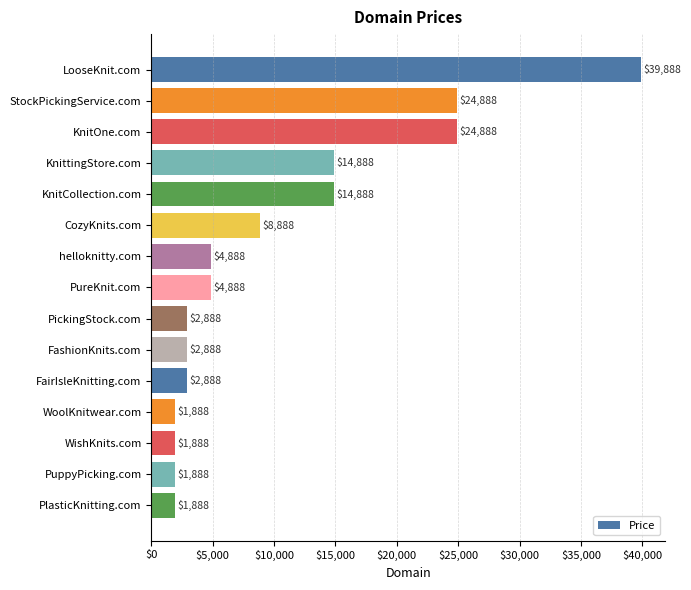

What is the change in value from LooseKnit.com to helloknitty.com?

-35000